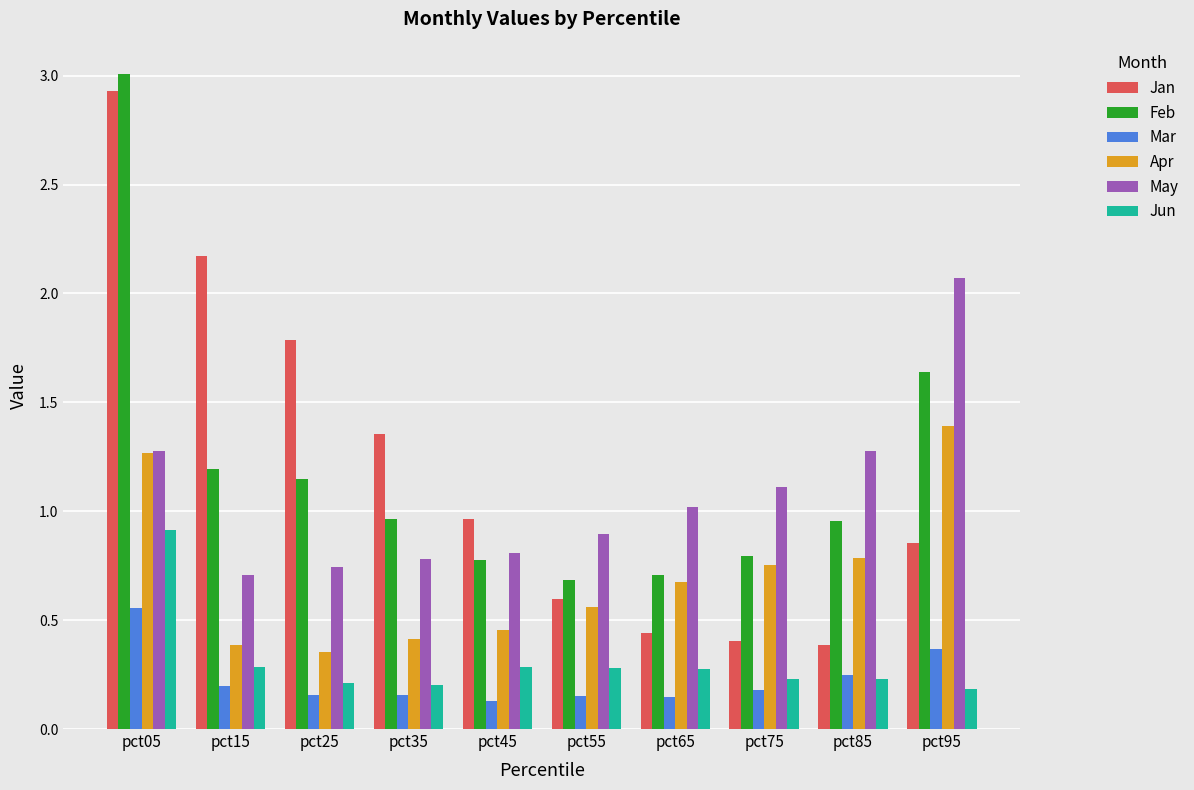

The value of Jan at pct55 is 1.0. True or false?

False